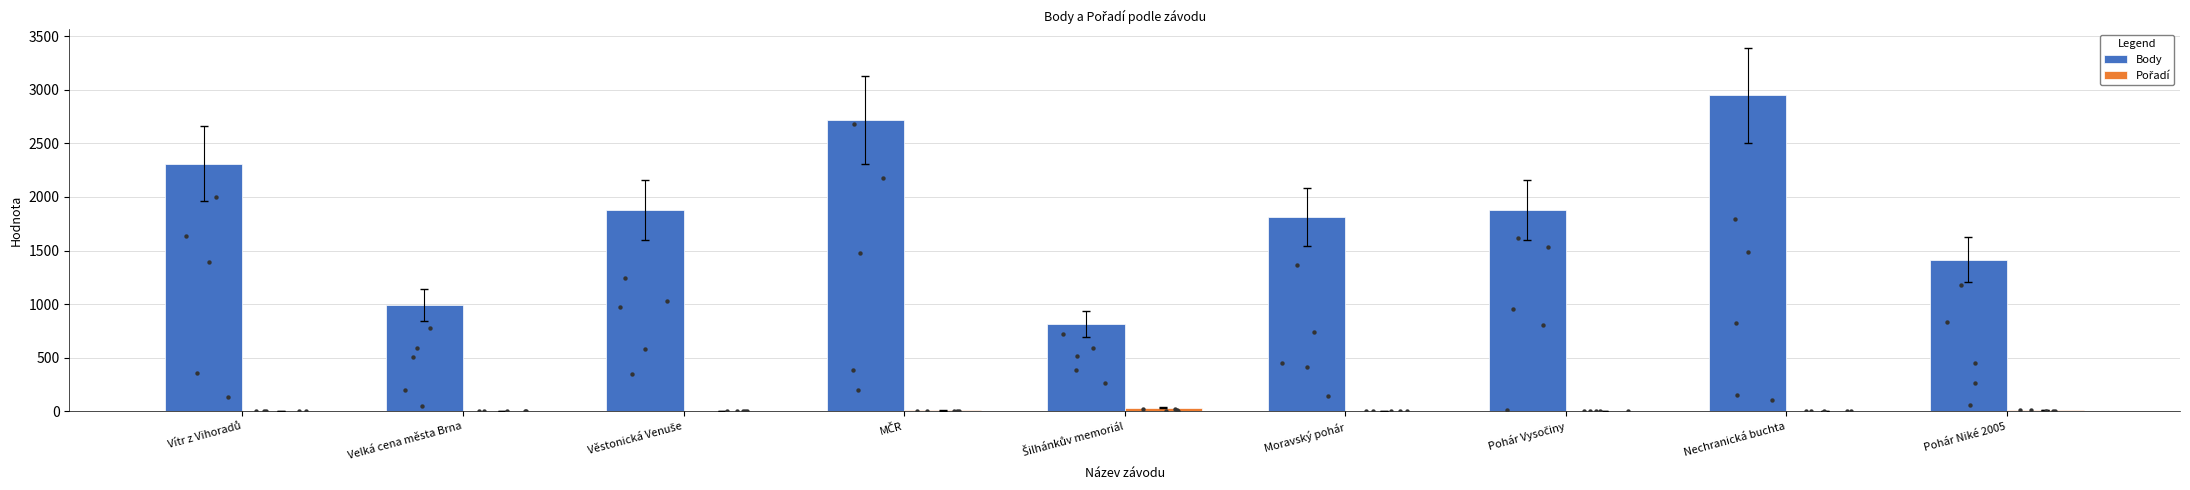

Is the value of Body at Věstonická Venuše greater than the value of Pořadí at Vítr z Vihoradů?

Yes